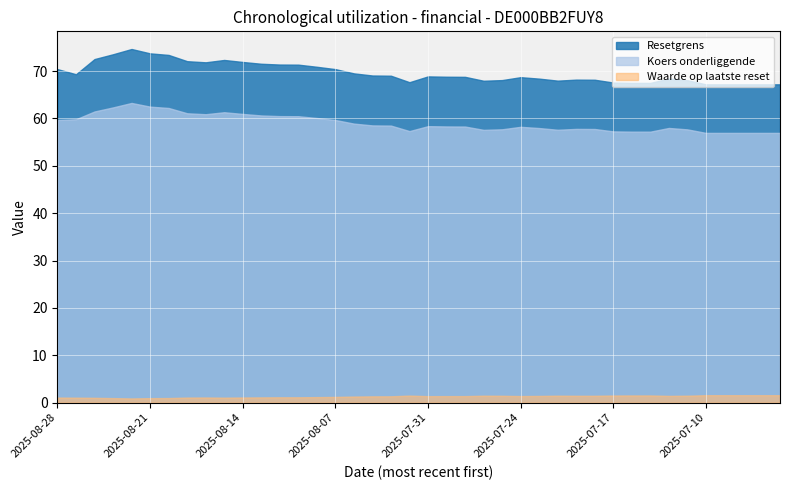

What position from the left is 2025-08-28?

1